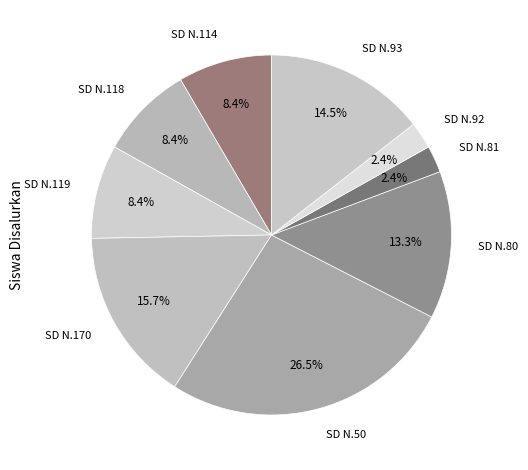

Count the number of slices in the pie.

9